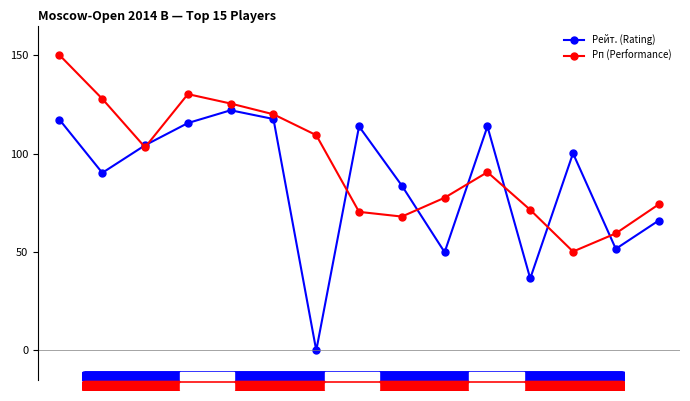

Which series has the largest range (max minus min)?

Рейт. (Rating)